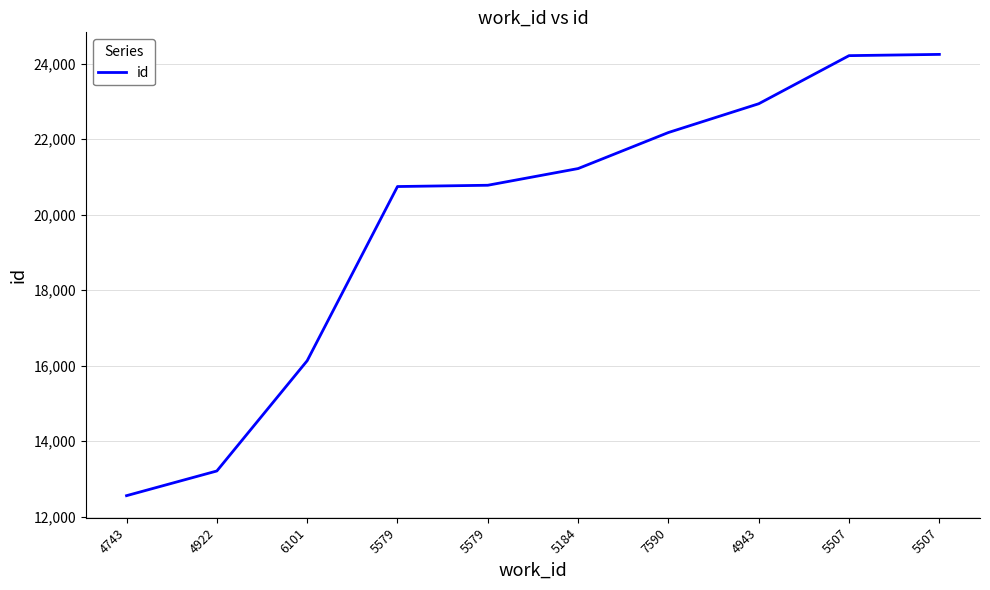

What is the value of the 1st point from the left?

12557